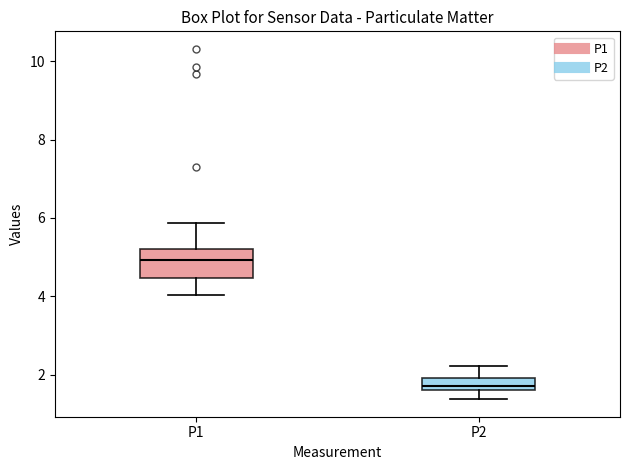

Which box has the highest median line?

P1